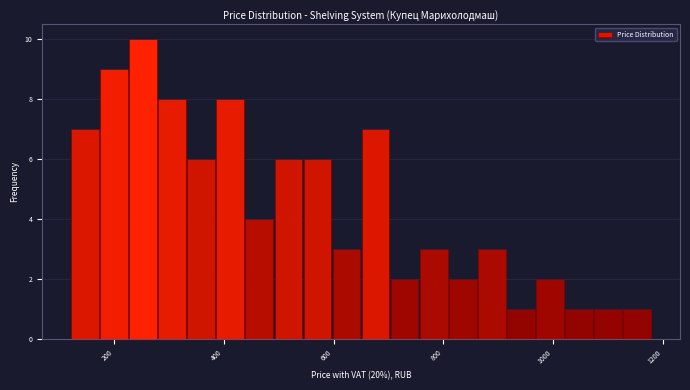

Read against the x-axis, roughly where is the centre of the tallest bar?

260